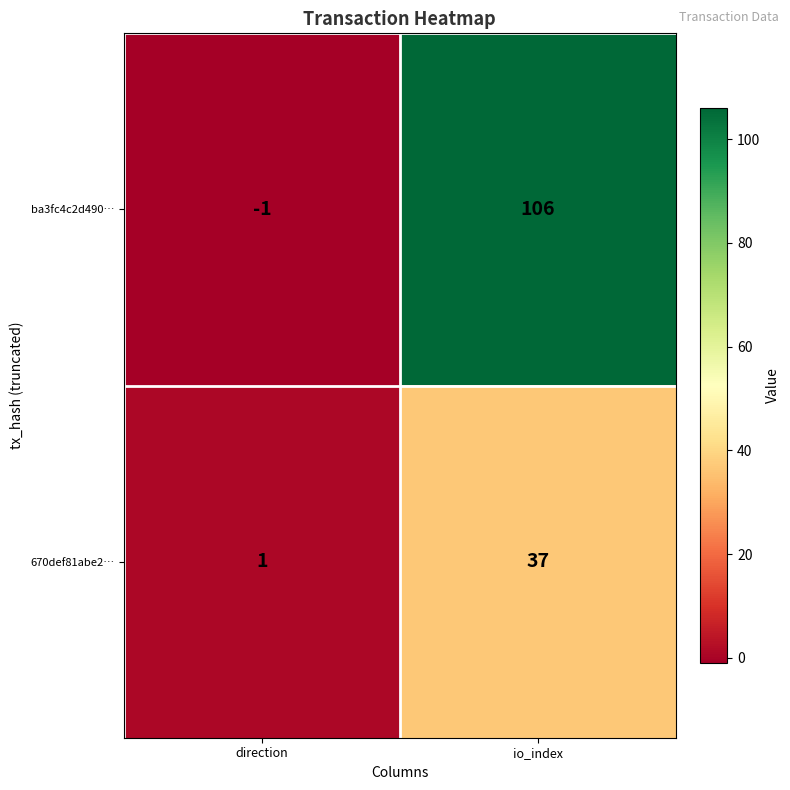

List the labels in order of 670def81abe2… value, smallest first.

direction, io_index